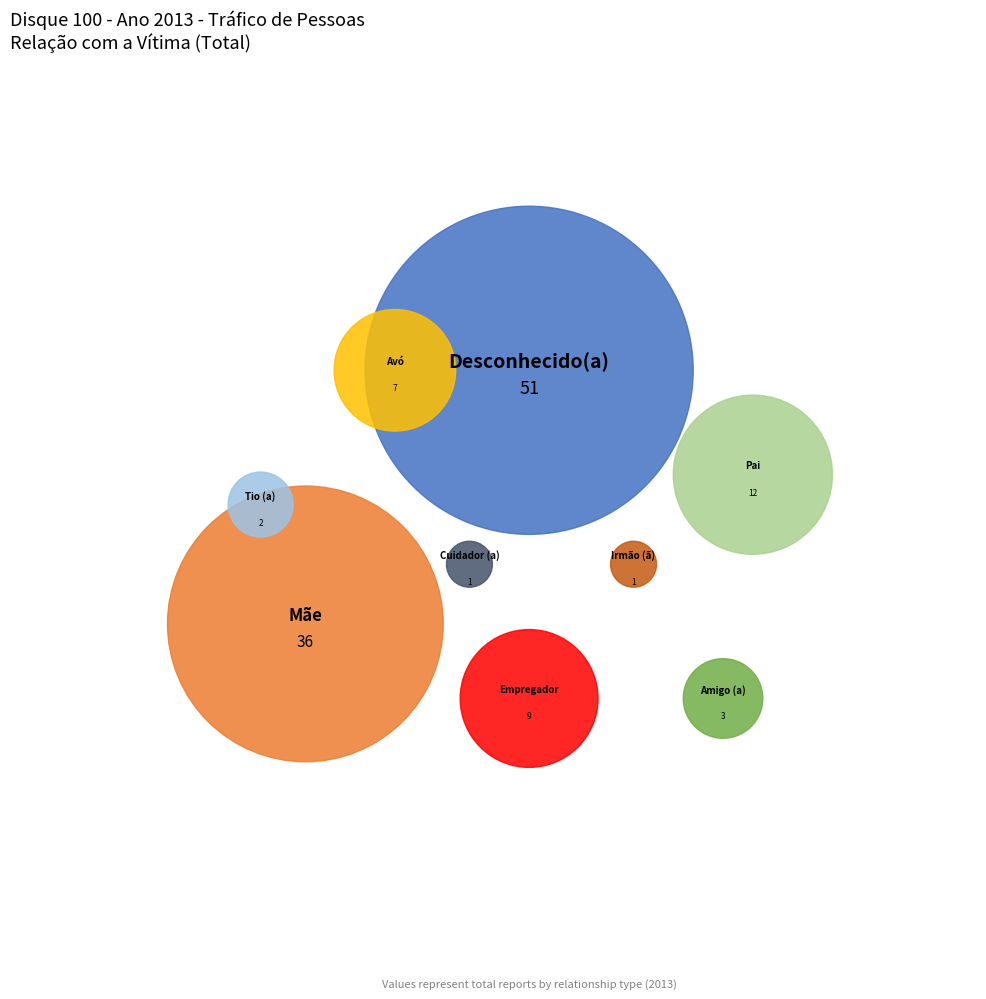

What percentage is the Tio (a) slice, to the nearest percent?

2%